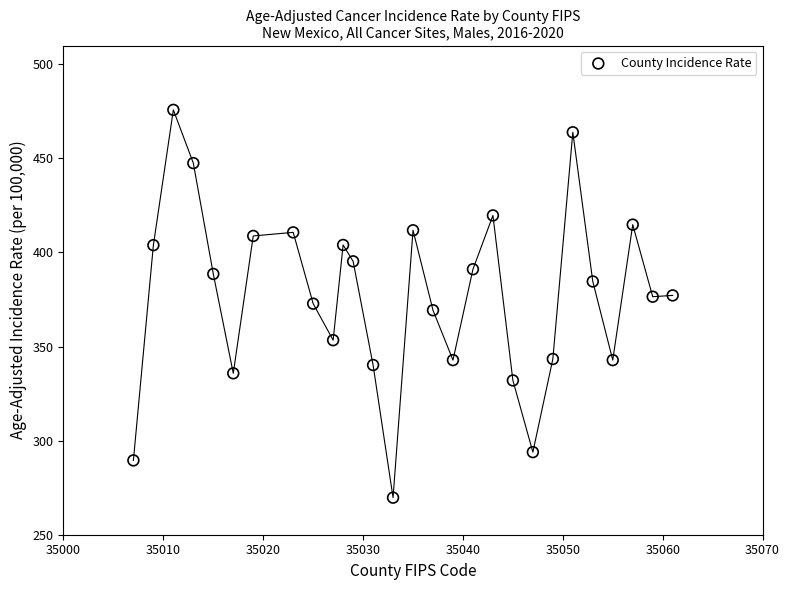

Count the number of points in this scatter plot.

28